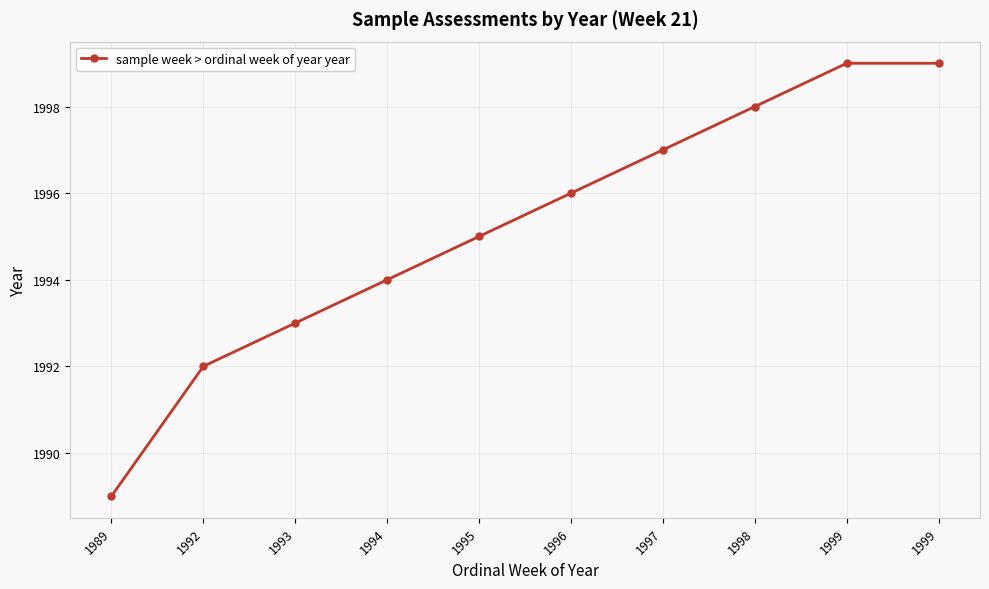

True or false: there are more than 0 points higher than both neighbors.

False